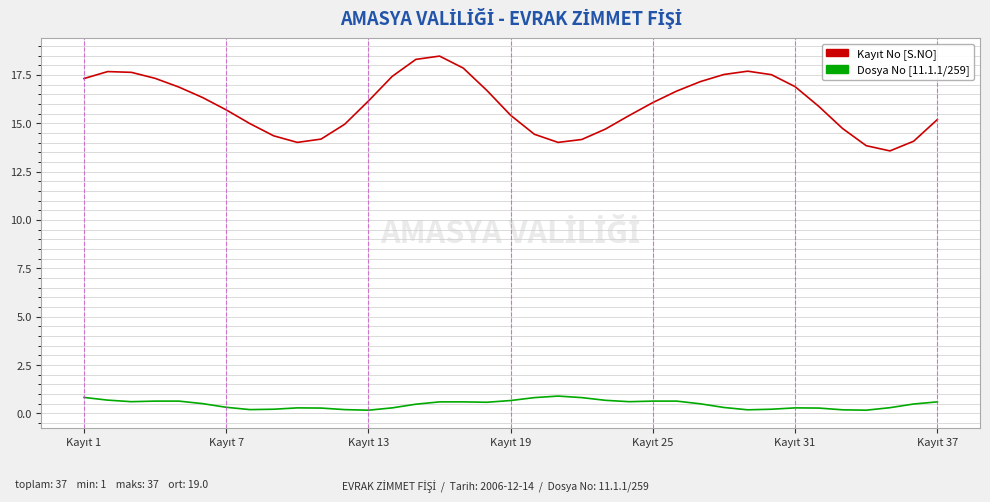

What is the greatest value displayed?

18.5